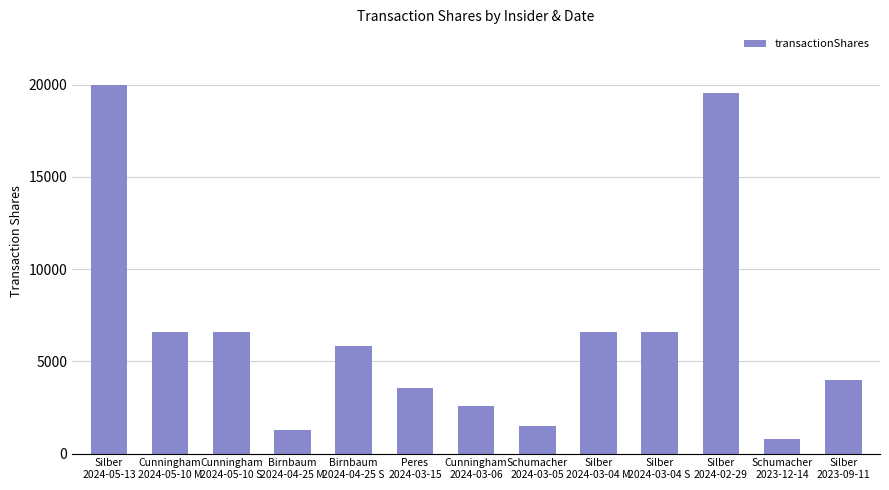

What is the greatest value displayed?

20000